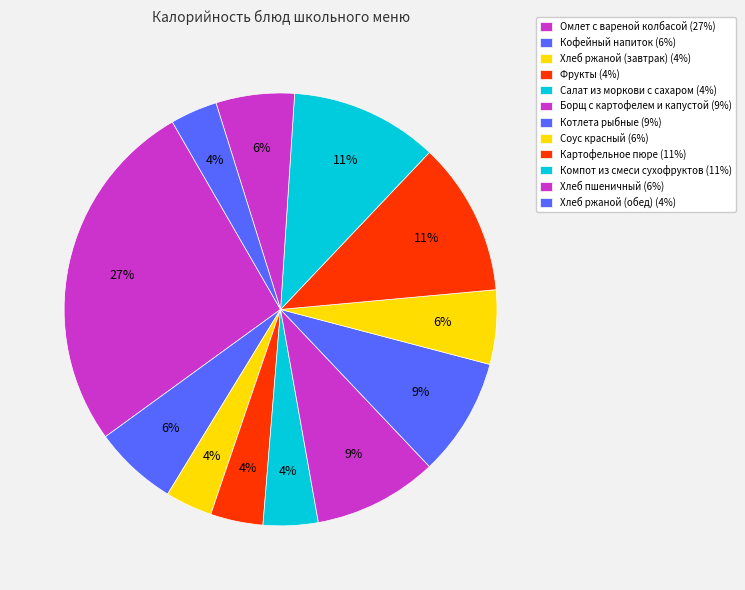

True or false: Фрукты accounts for 4% of the total.

True